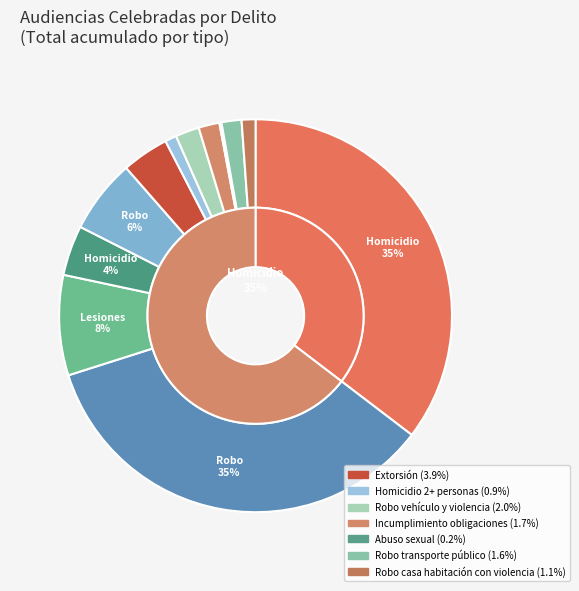

Does Homicidio de dos o más personas account for over 50% of the chart?

No